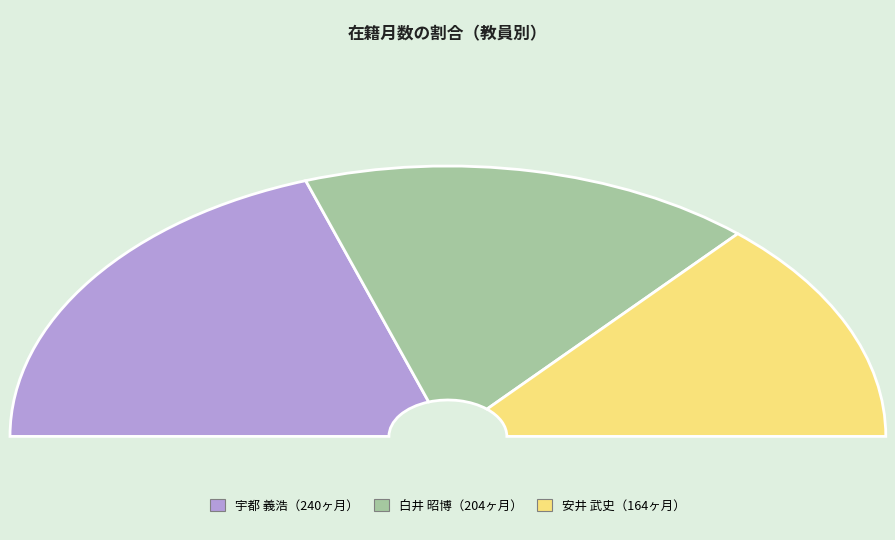

Is 安井 武史
(教授) the majority of the pie?

No